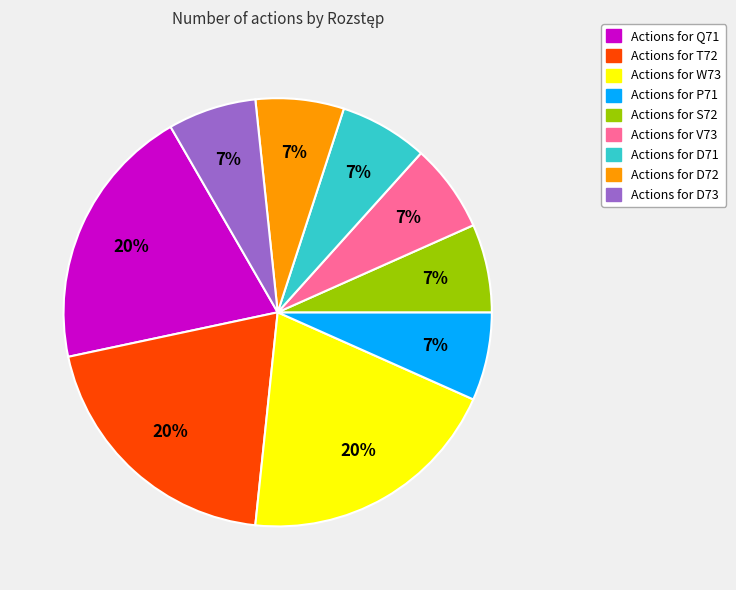

How many segments does this pie chart have?

9